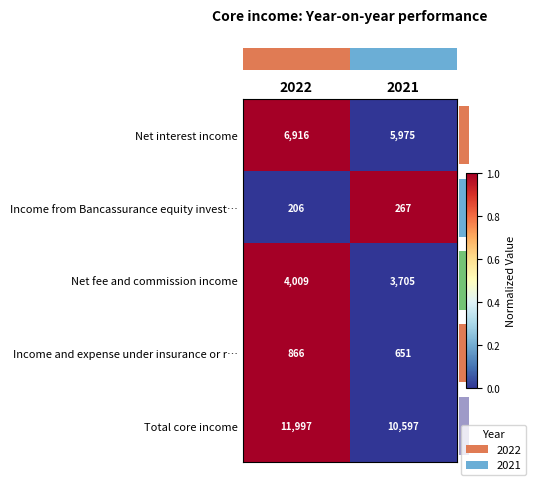

At which category is the sum across all series the highest?

2022